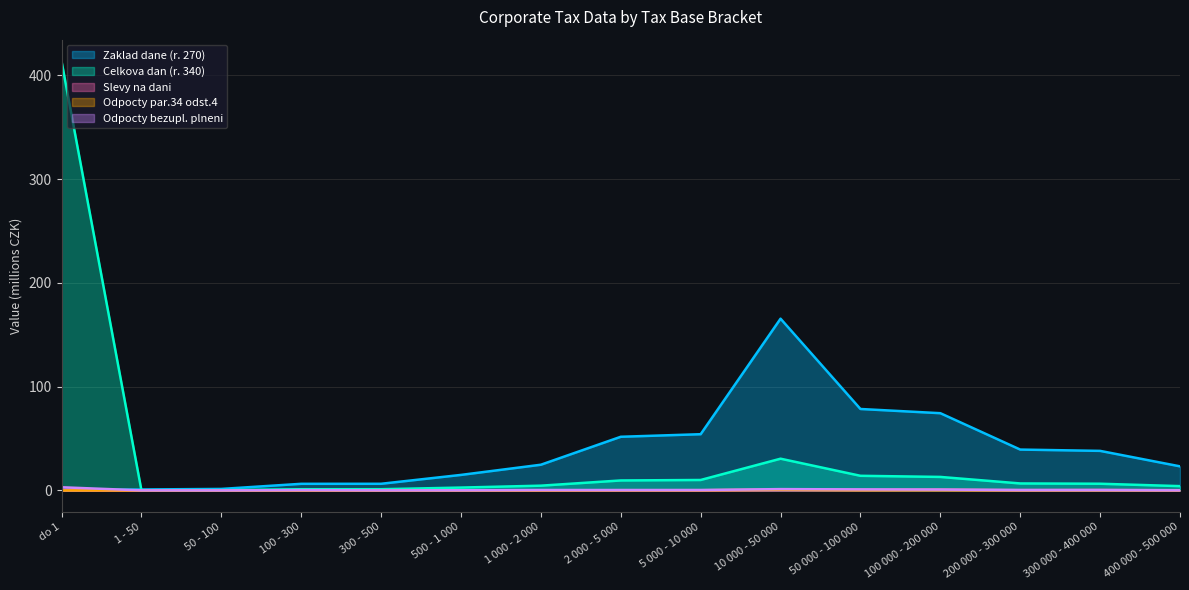

What is the label of the 10th point from the left?

10 000 - 50 000